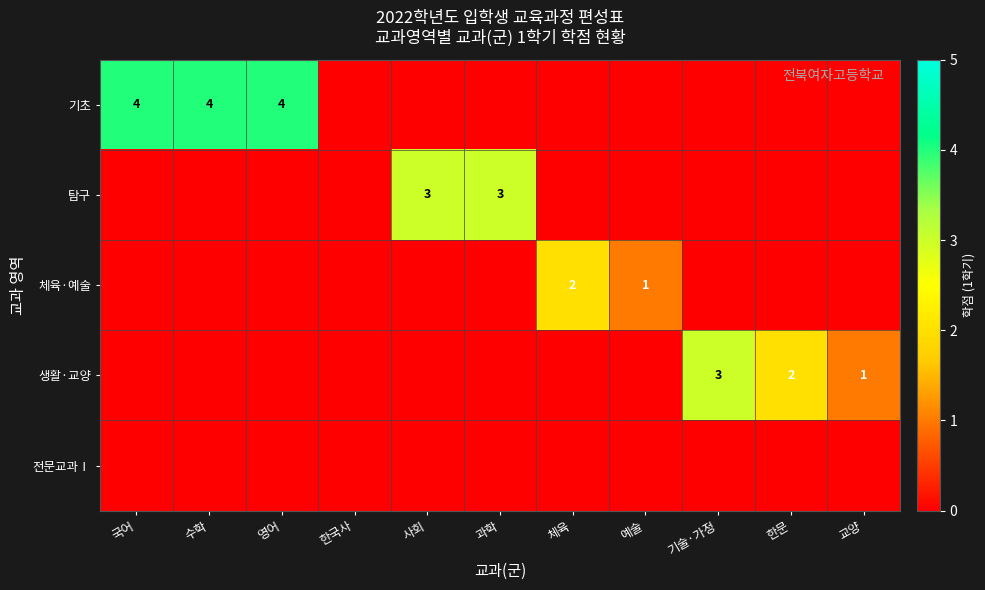

Is it true that 체육·예술 equals 3 at 체육?

False